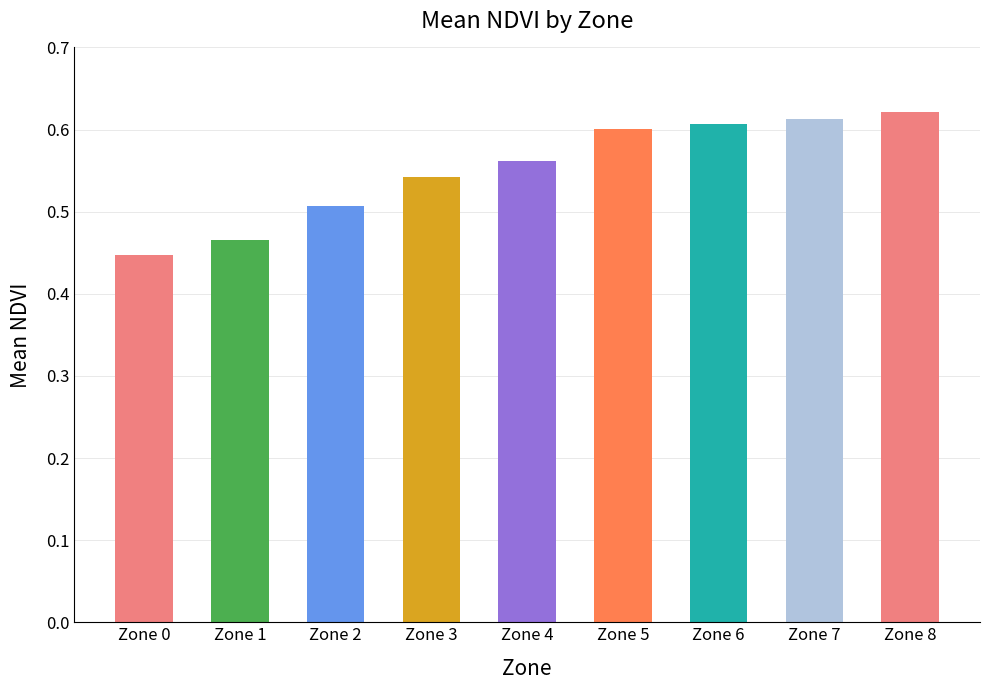

Between Zone 7 and Zone 3, which is larger?

Zone 7